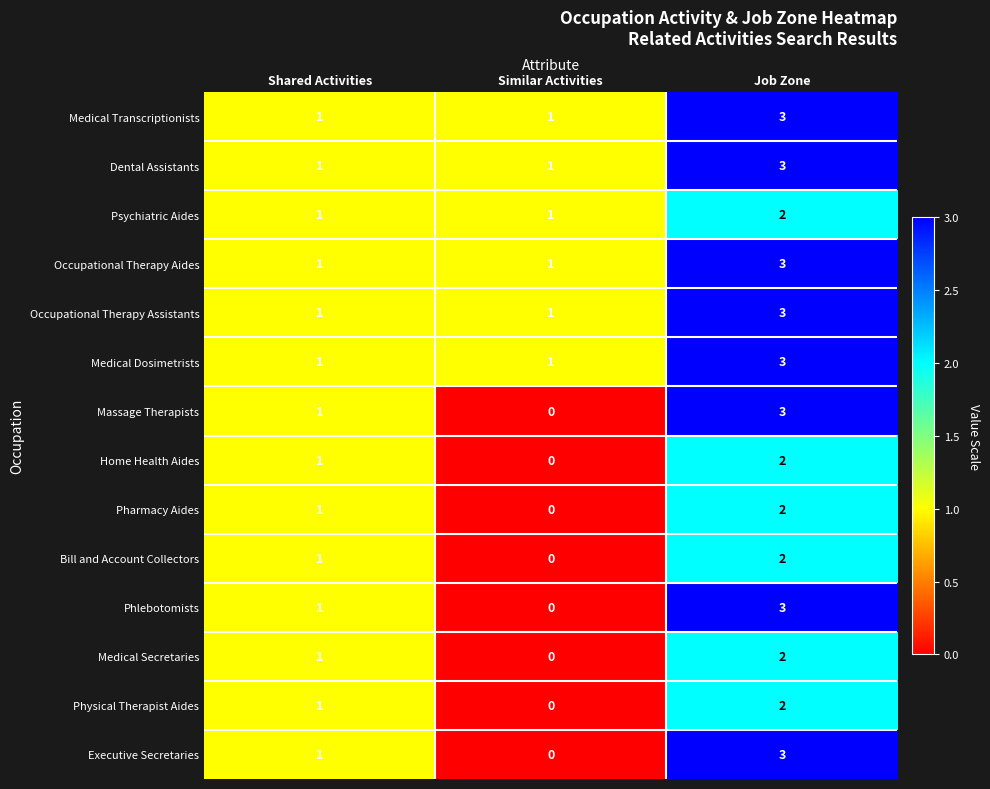

At which category is the sum across all series the highest?

Job Zone